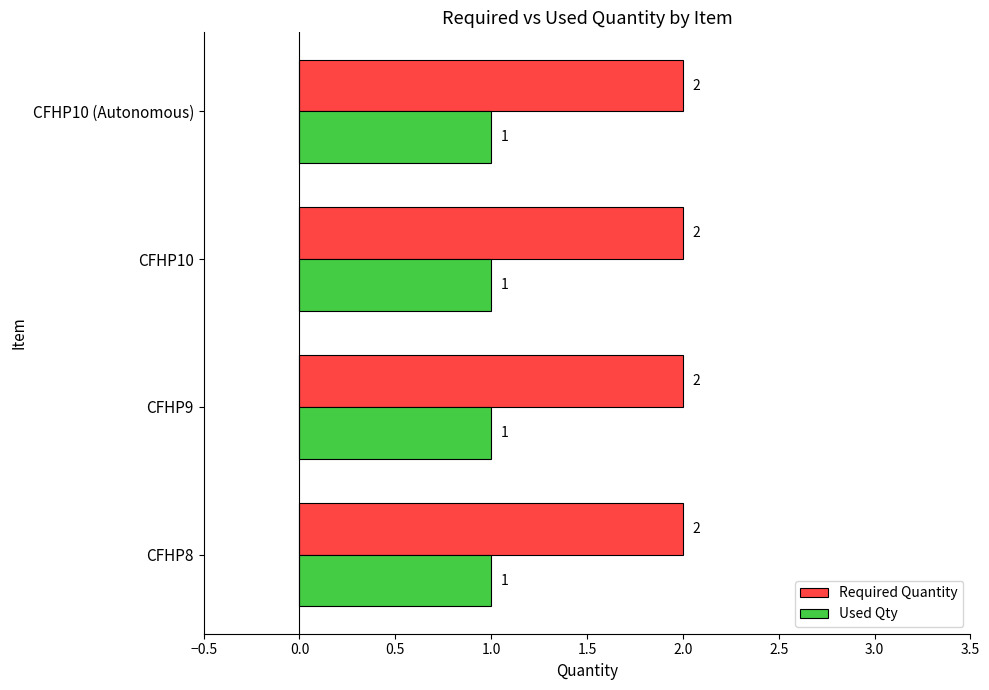

List the series in order of their peak value, lowest first.

Used Qty, Required Quantity